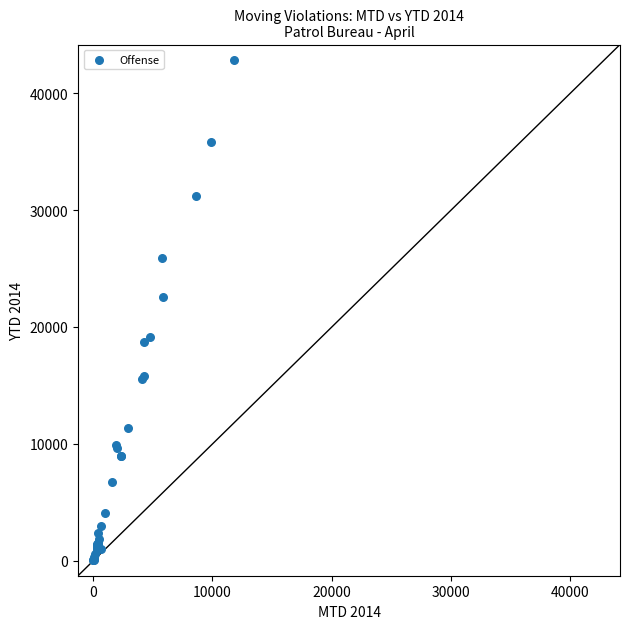

What Y value in the scatter plot is closest to 21466?

22523